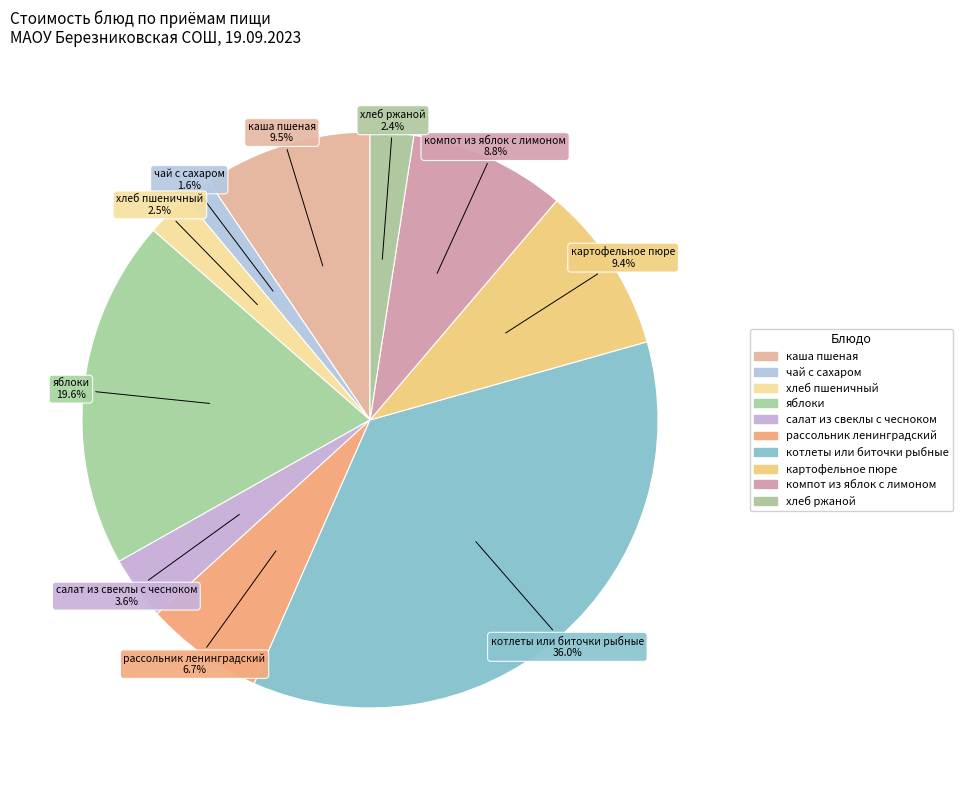

To the nearest percent, what is the average slice percentage?

10%